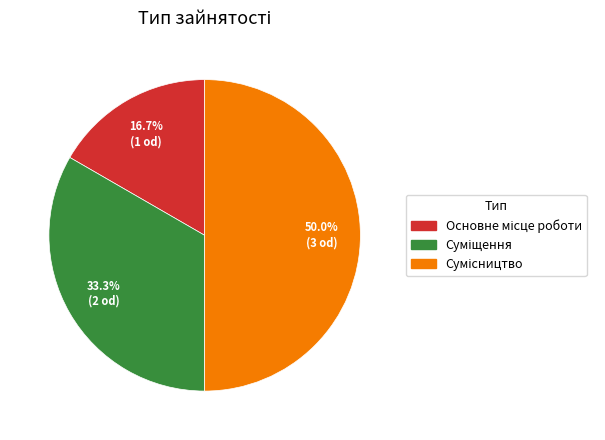

Count the number of slices in the pie.

3